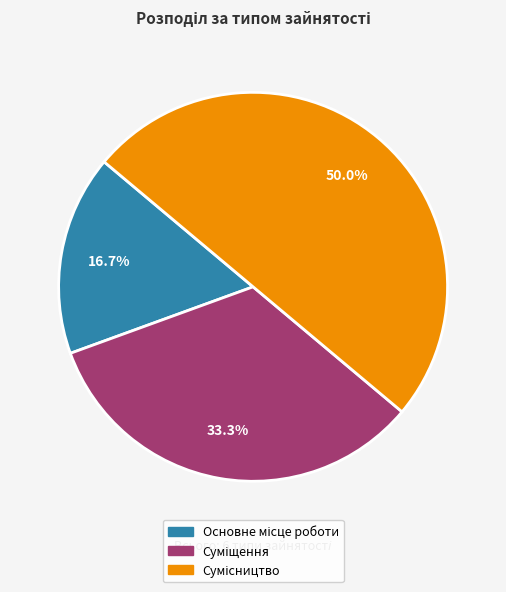

What is the change in value from Суміщення to Сумісництво?

+1